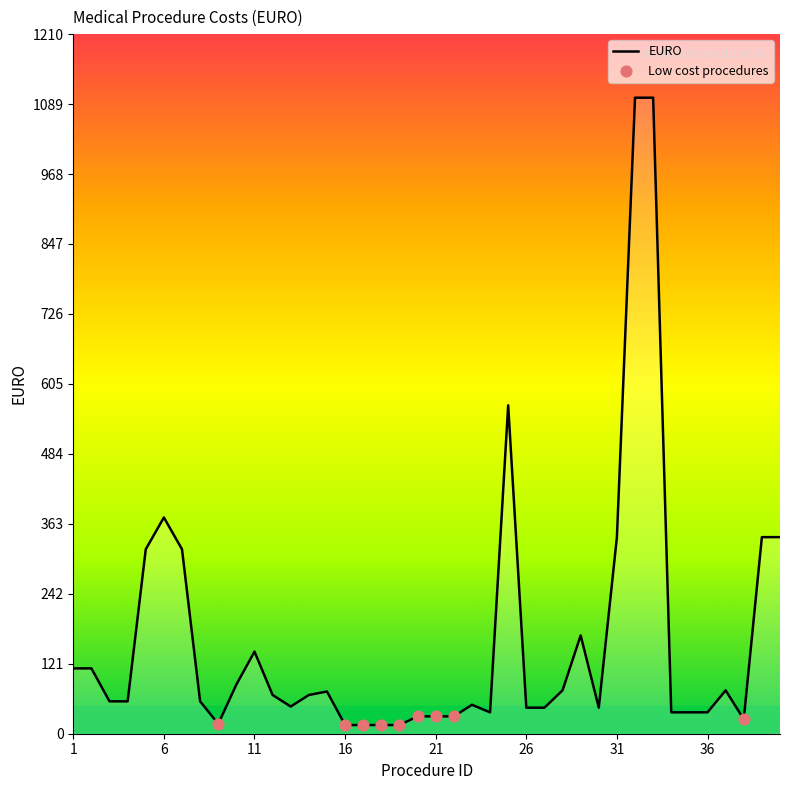

What is the maximum value shown in the chart?

1100